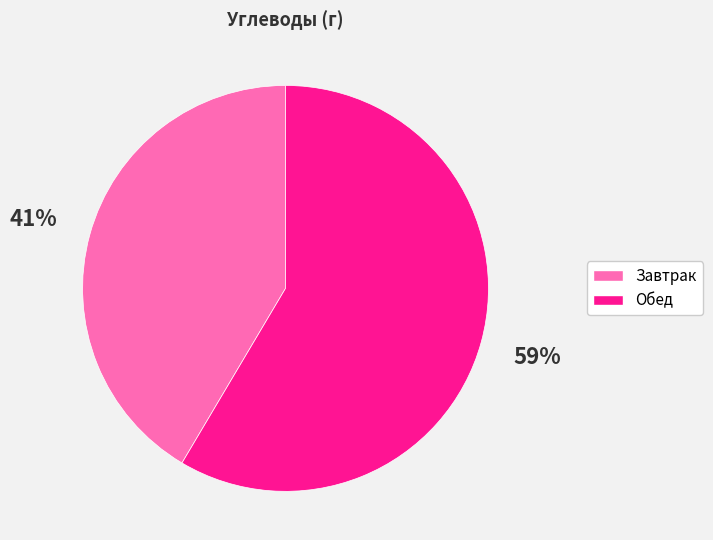

What percentage is the Завтрак slice, to the nearest percent?

41%